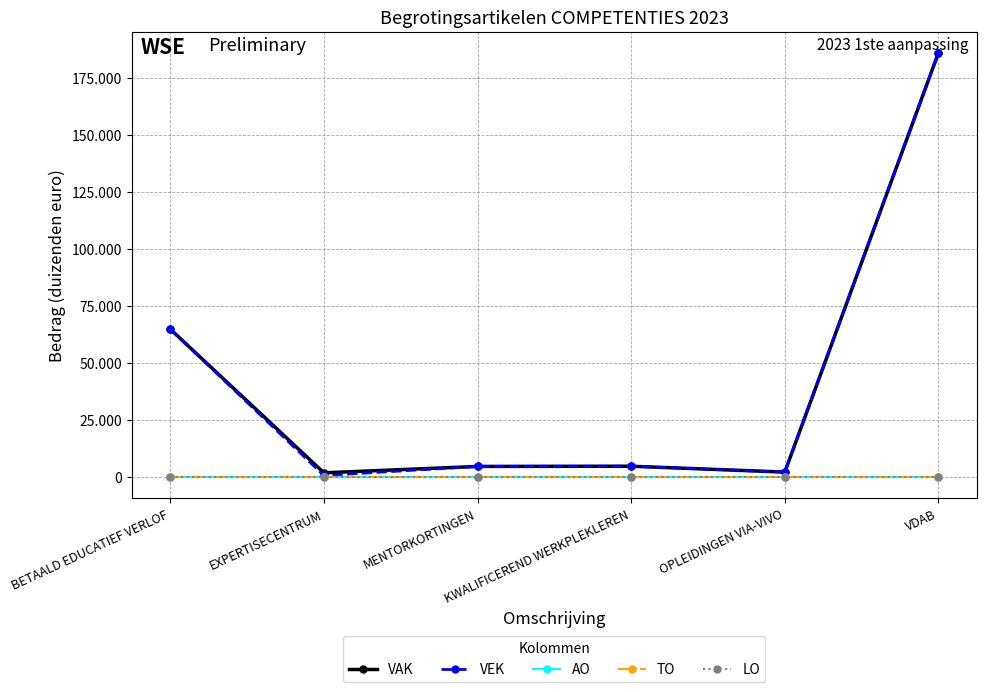

Does the chart have visible grid lines?

Yes